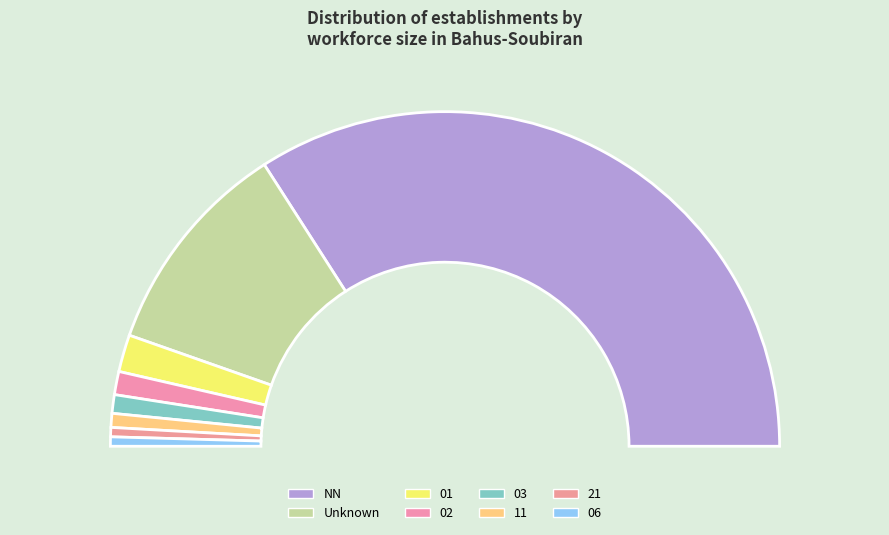

To the nearest percent, what is the difference between the largest and smallest slice percentages?

67%